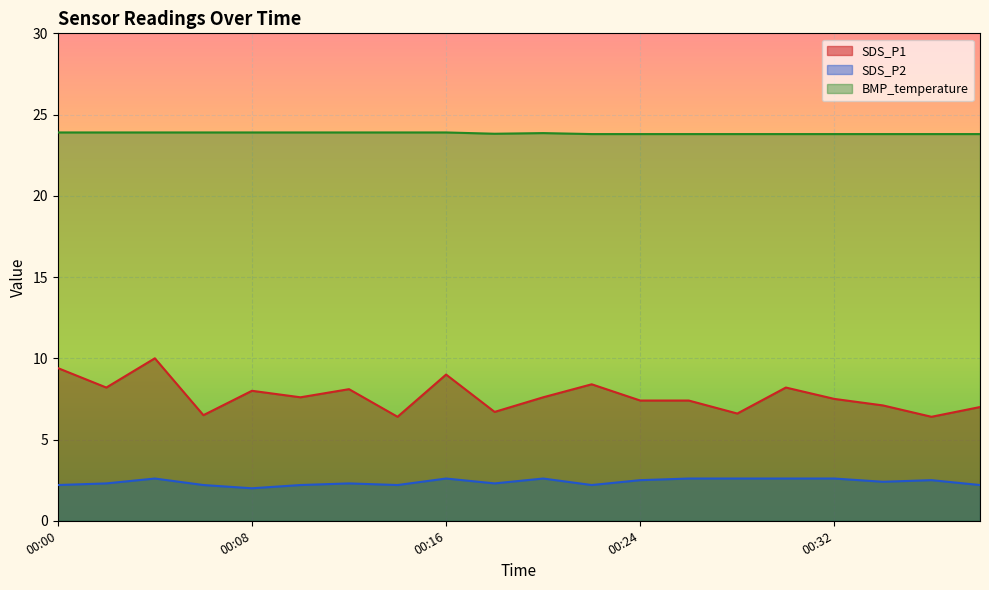

What are all the series names shown in the legend?

SDS_P1, SDS_P2, BMP_temperature